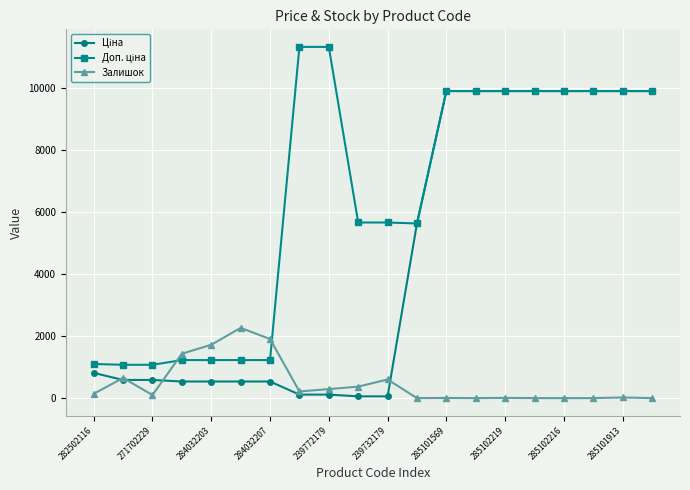

What is the value of the Залишок point at the 5th from the left?

1721.0